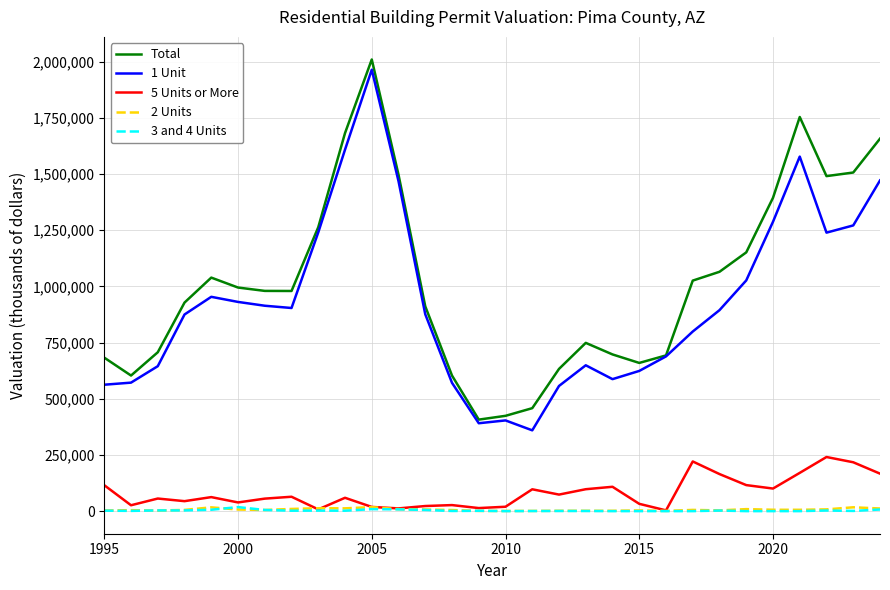

True or false: 1 Unit and 5 Units or More intersect in this chart.

False